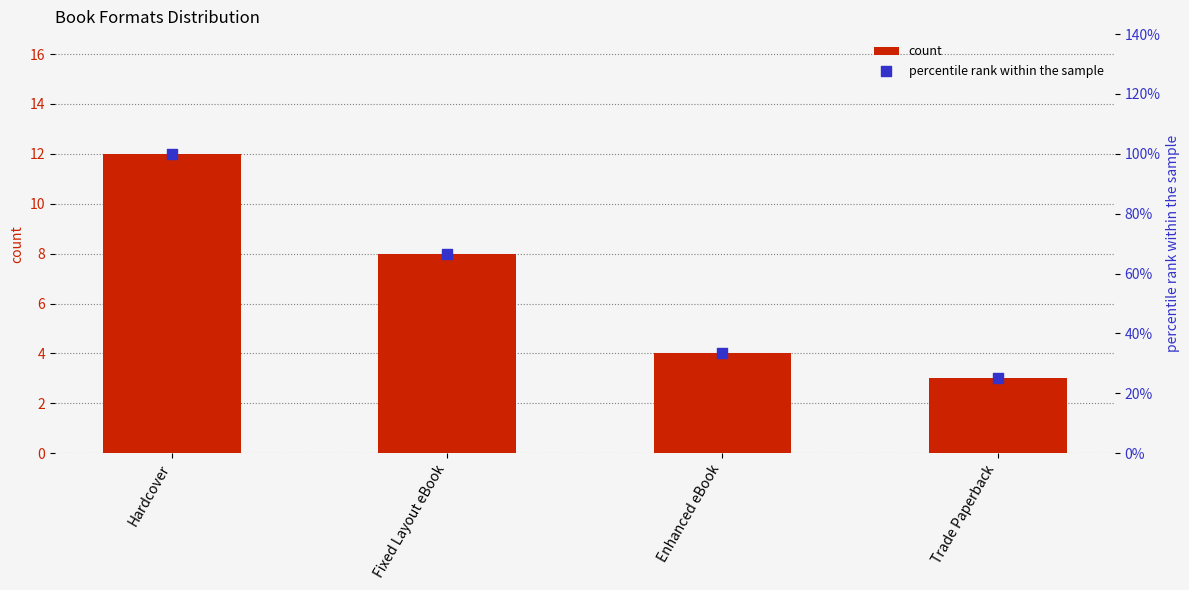

What are all the series names shown in the legend?

count, percentile rank within the sample